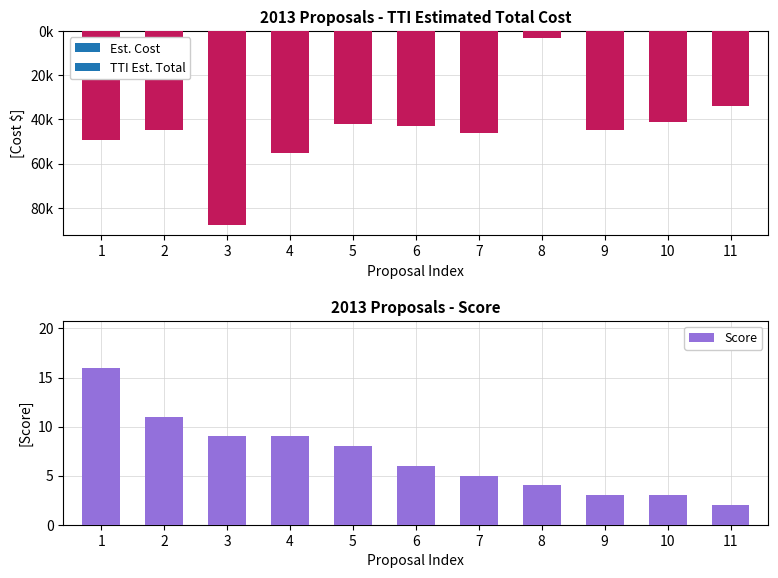

How many series are shown in this chart?

2